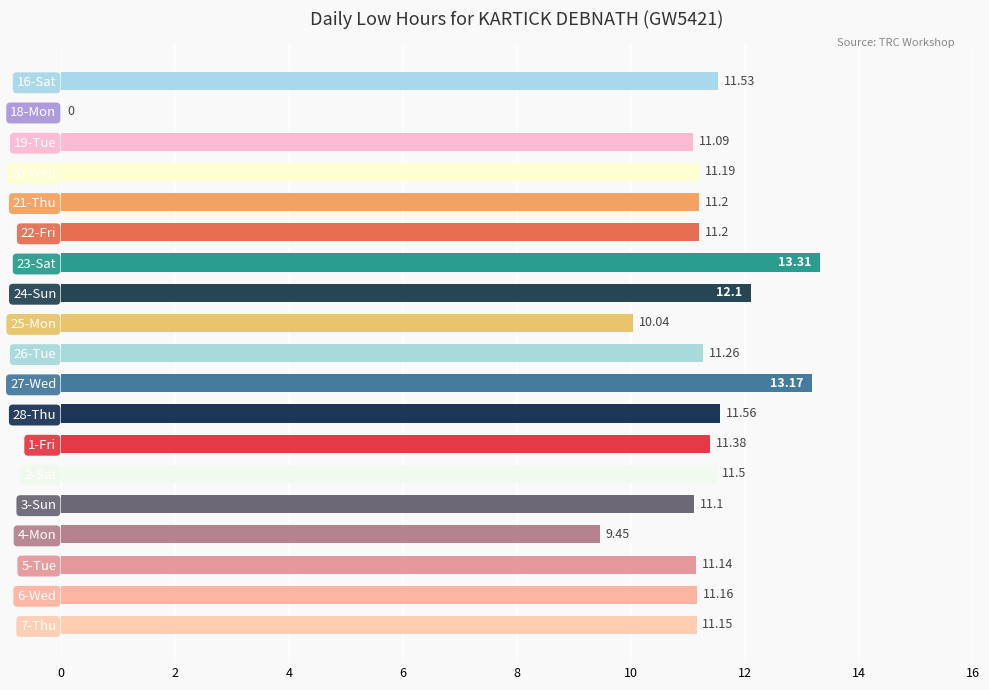

What is the sum of the values at 16-Sat and 22-Fri?

22.7